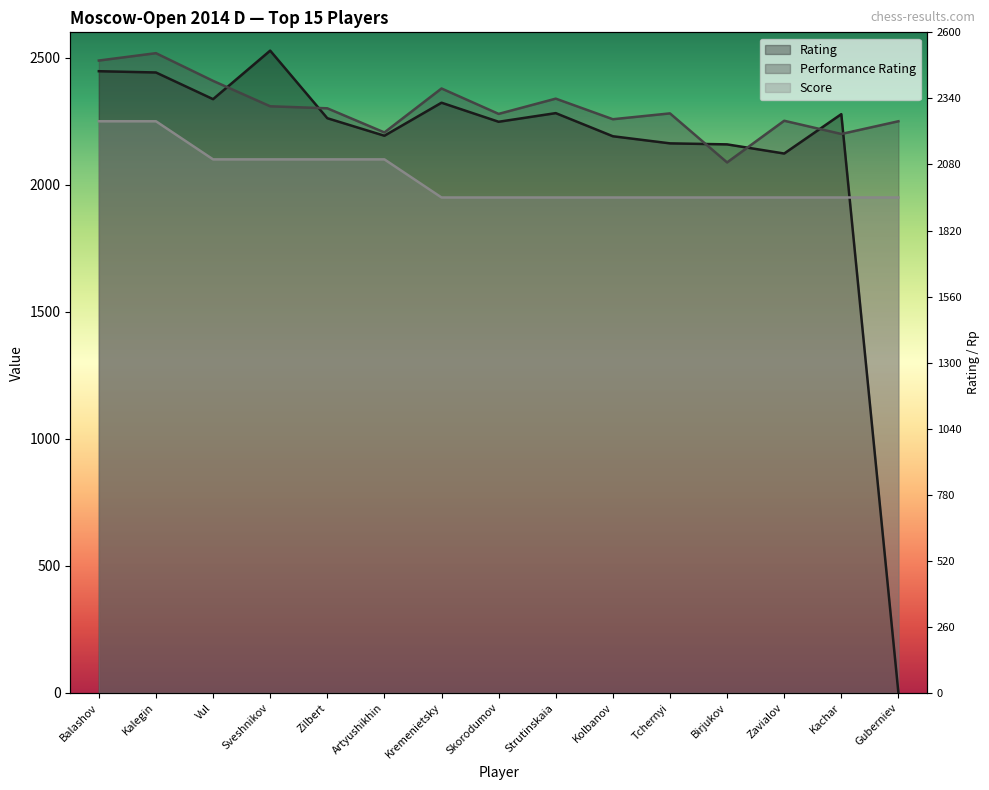

How many times do Performance Rating and Rating cross each other?

6